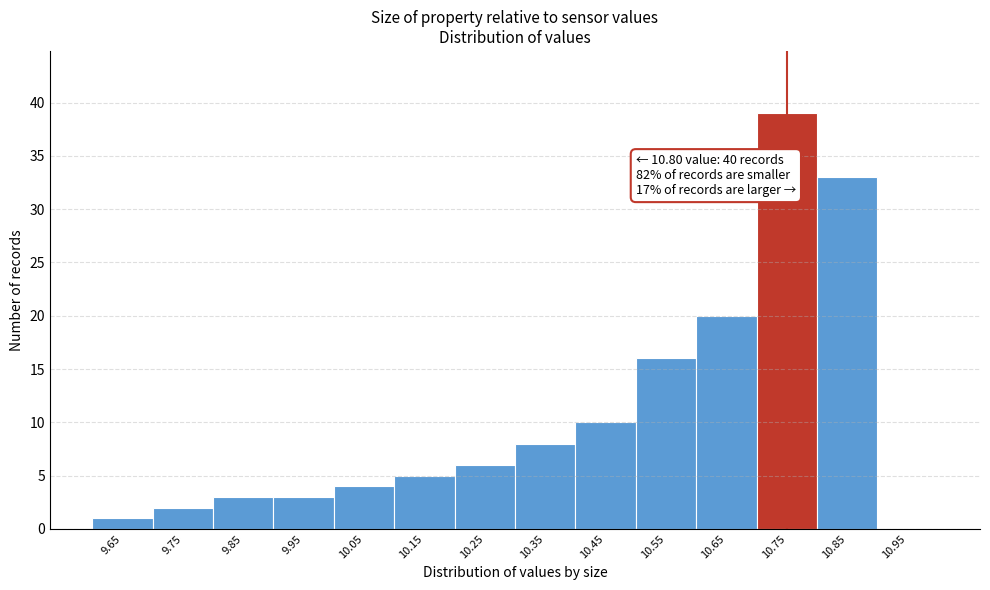

Reading right to left, transcribe all the data shown in this chart.

10.95=0	10.85=33	10.75=39	10.65=20	10.55=16	10.45=10	10.35=8	10.25=6	10.15=5	10.05=4	9.95=3	9.85=3	9.75=2	9.65=1